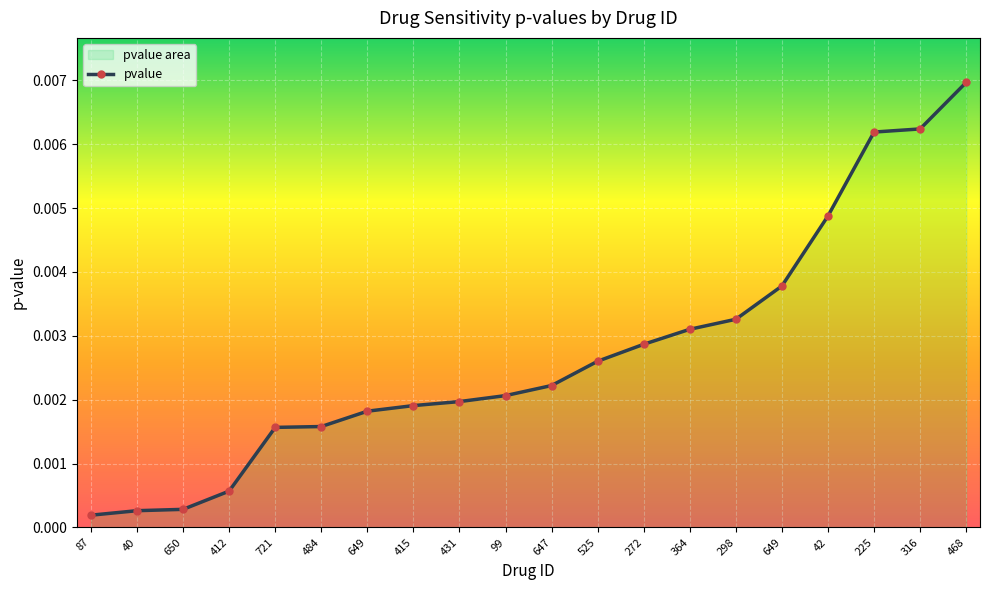

What is the label of the 7th point from the left?

649